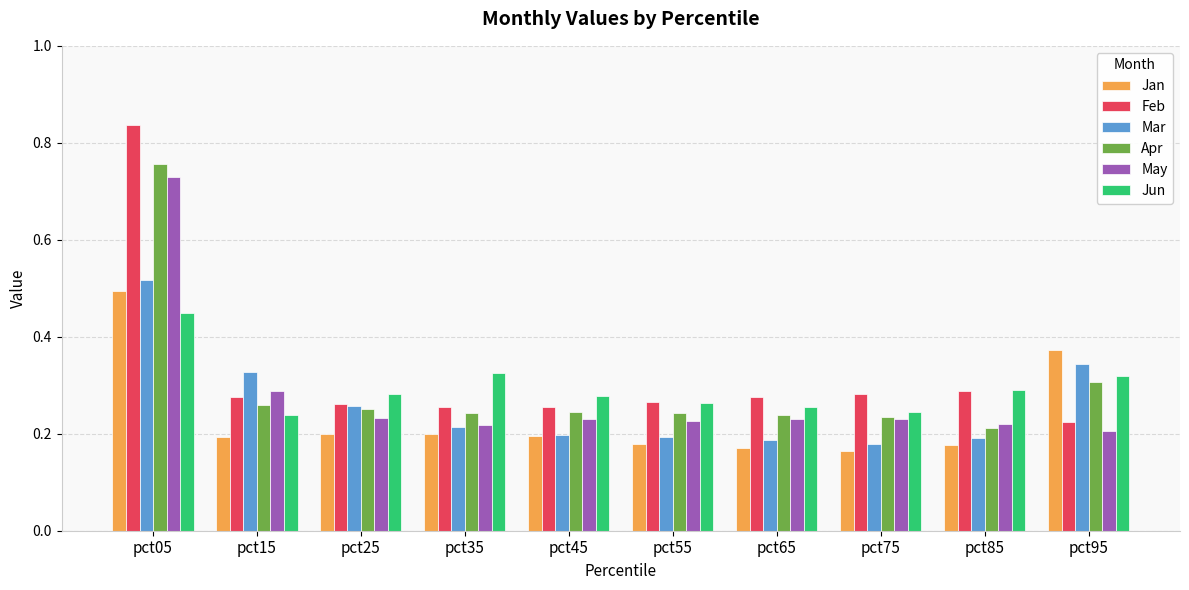

At which category is the sum across all series the highest?

pct05